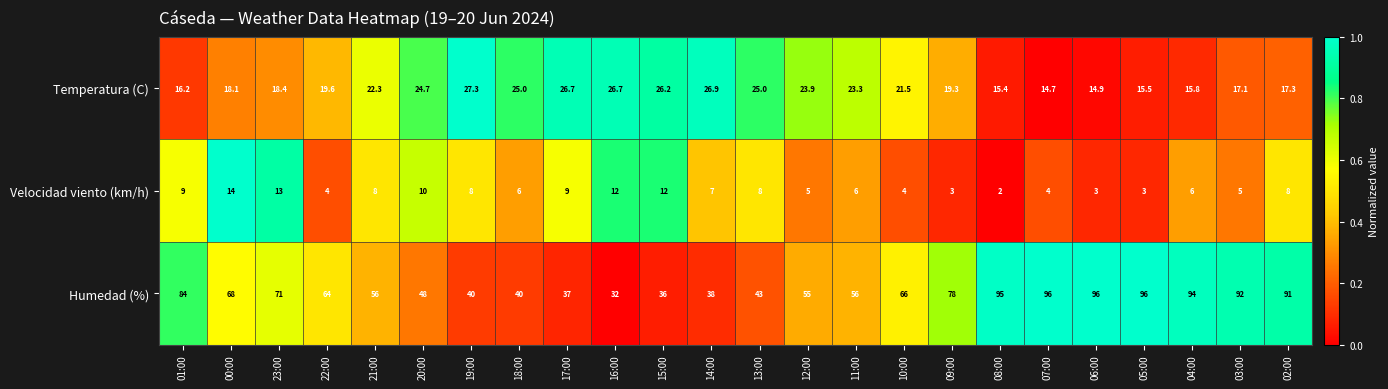

Which category has the lowest value across all series?

08:00